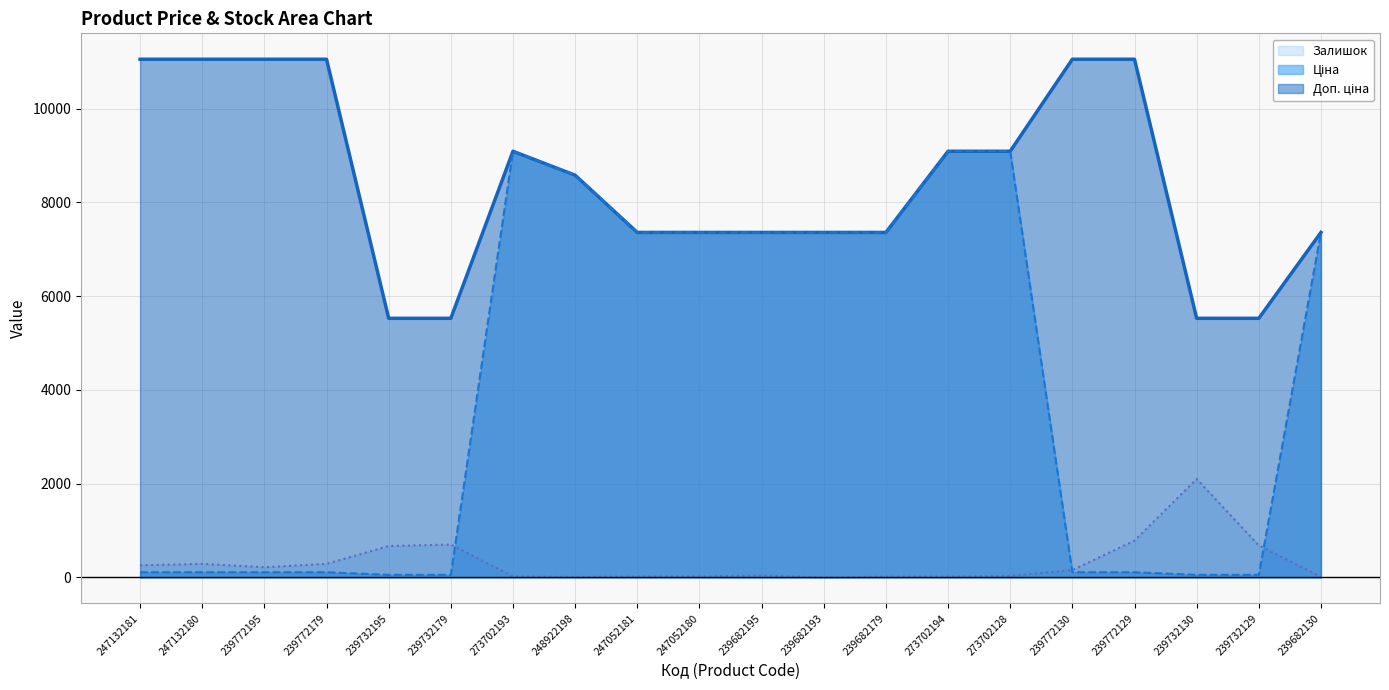

Which series changed the most between 239772179 and 273702194?

Ціна